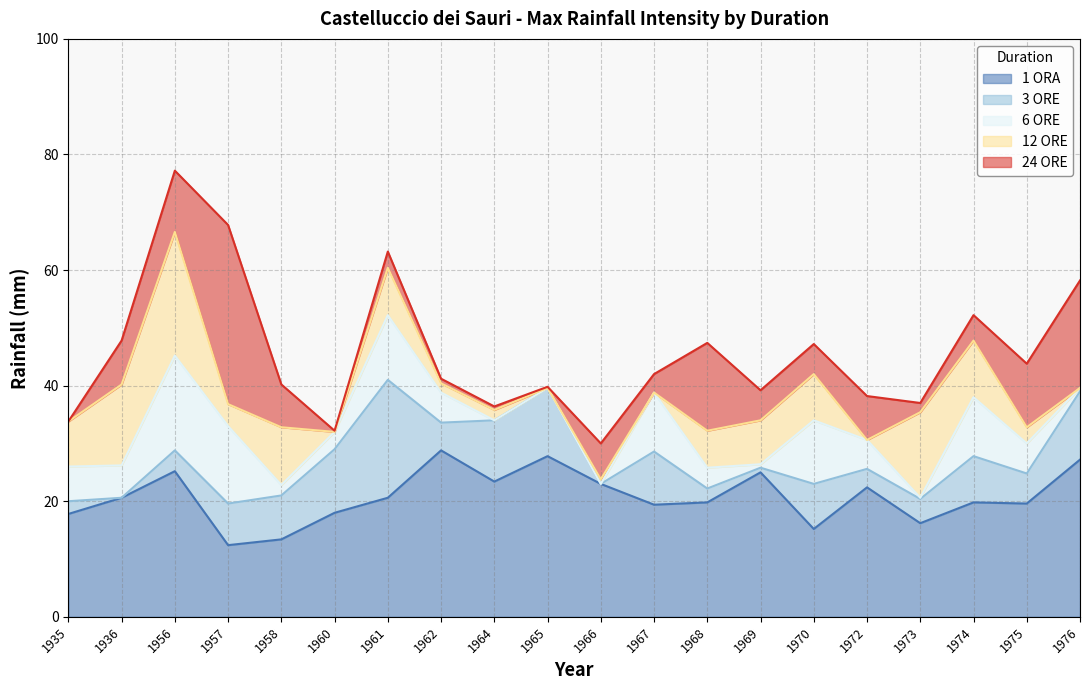

True or false: 12 ORE has more than 1 interior local peaks.

True